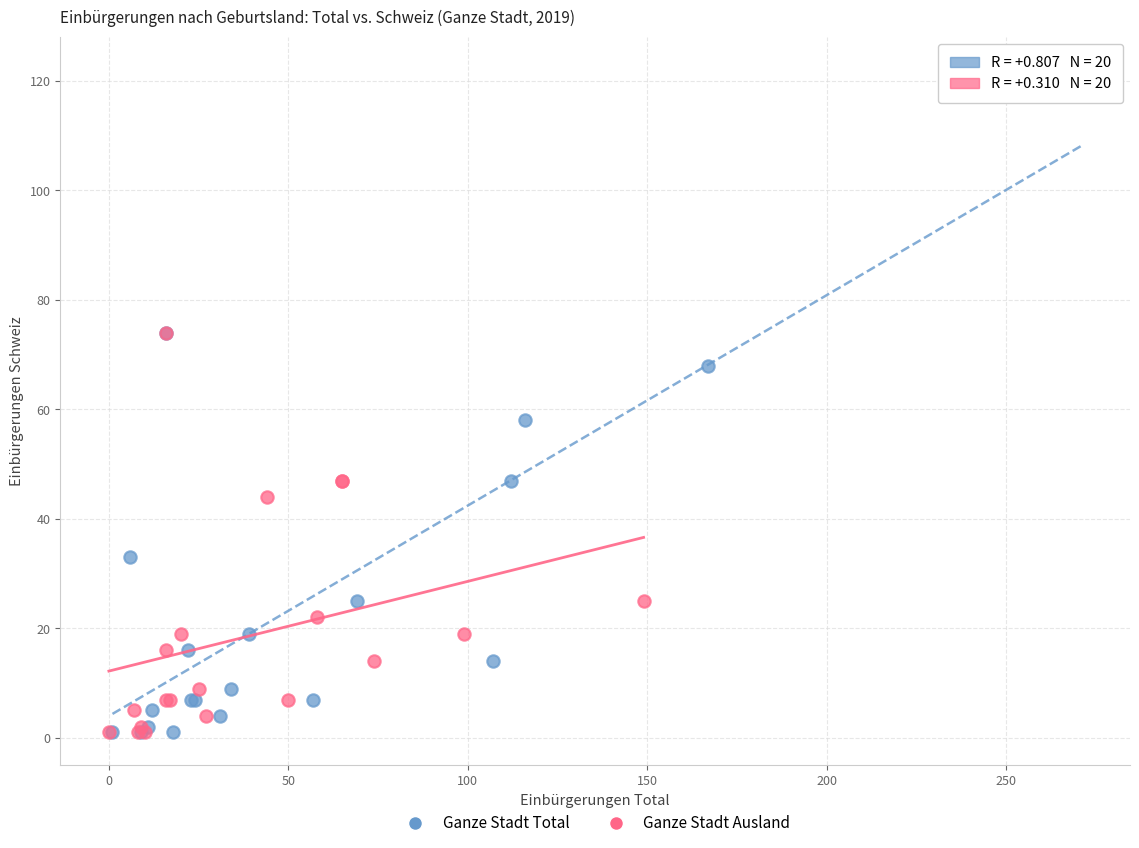

Which series reaches the maximum Y coordinate?

Ganze Stadt Total